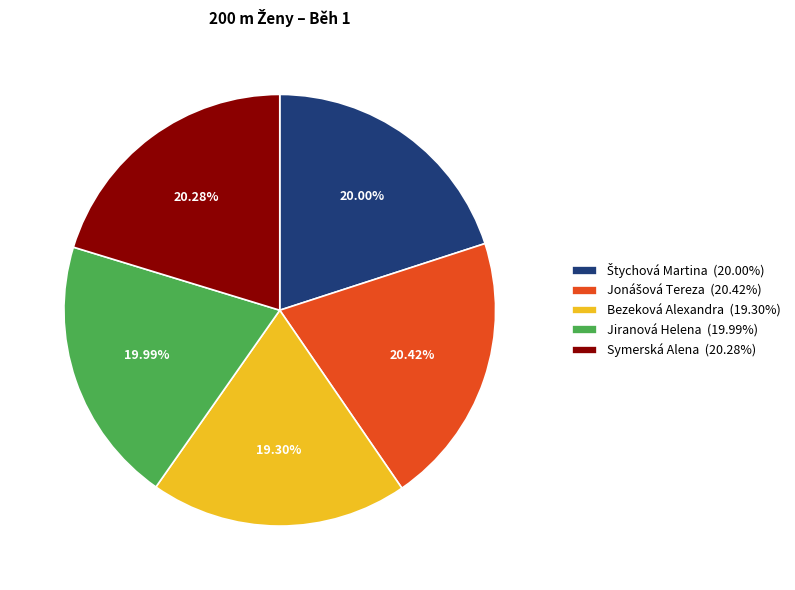

Which has a higher value, Bezeková Alexandra (19.30%) or Jiranová Helena (19.99%)?

Jiranová Helena (19.99%)